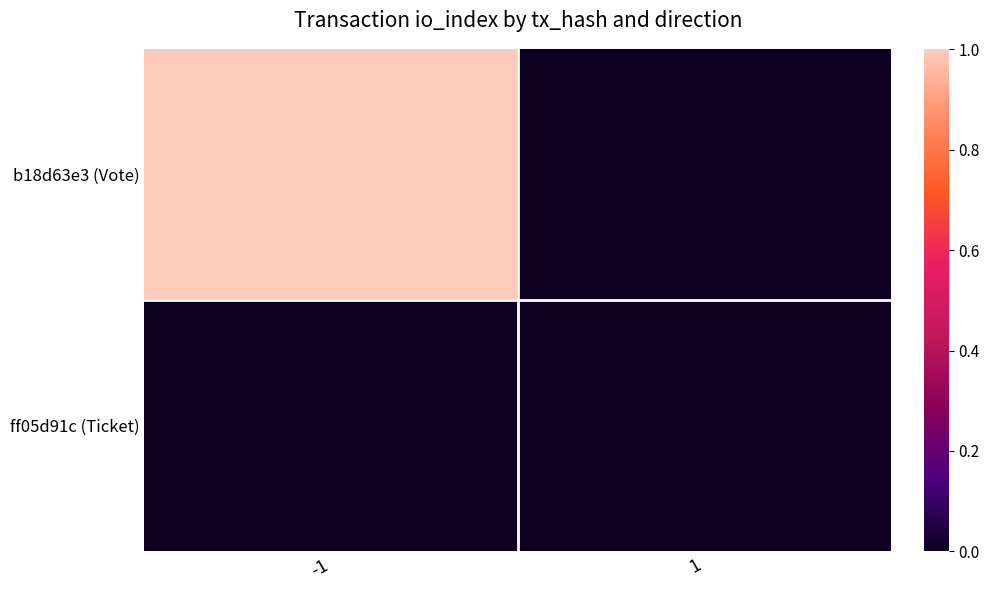

Which series has the largest range (max minus min)?

b18d63e3 (Vote)